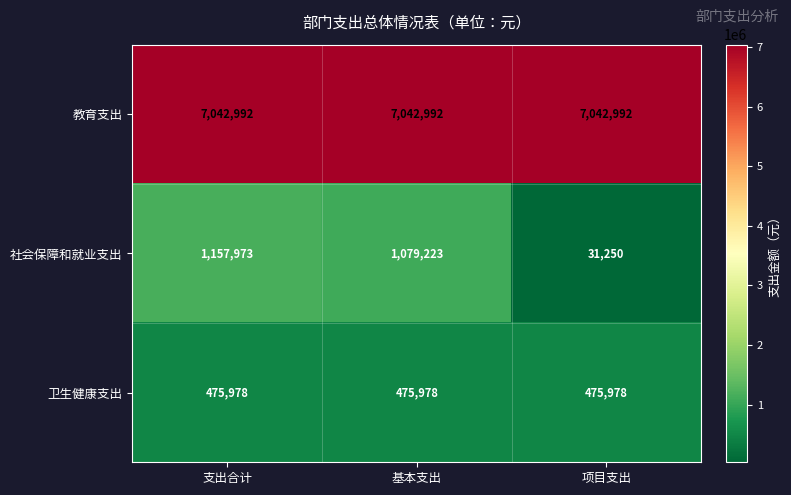

Which series has the largest range (max minus min)?

社会保障和就业支出